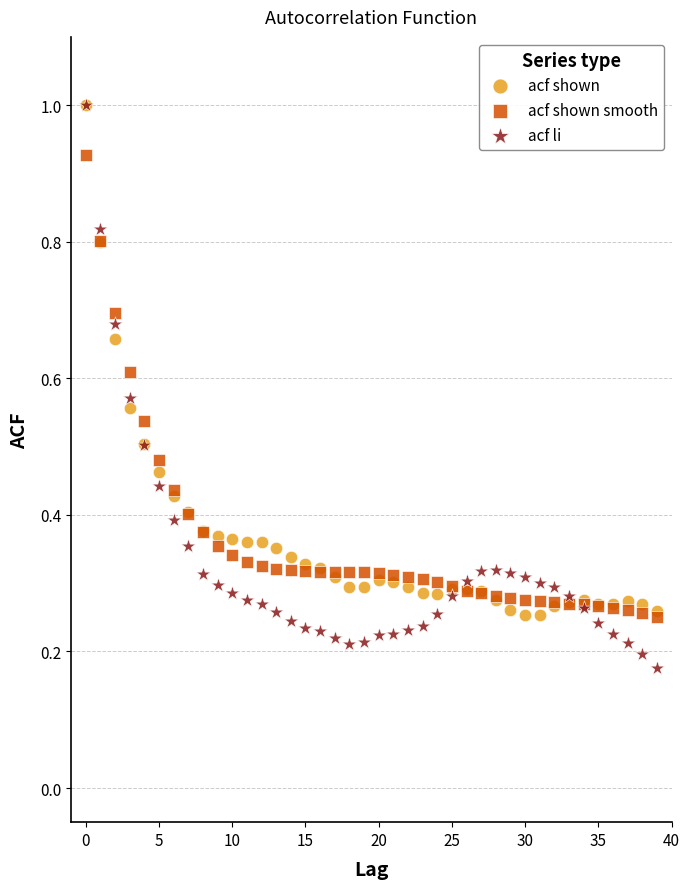

What are all the series names shown in the legend?

acf shown, acf shown smooth, acf li